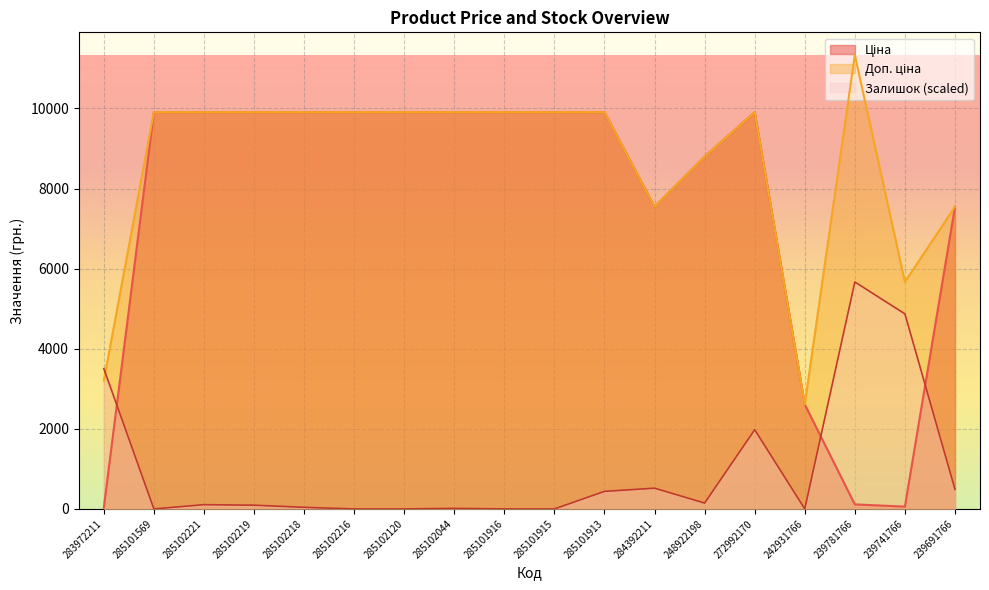

What position from the right is 239781766?

3